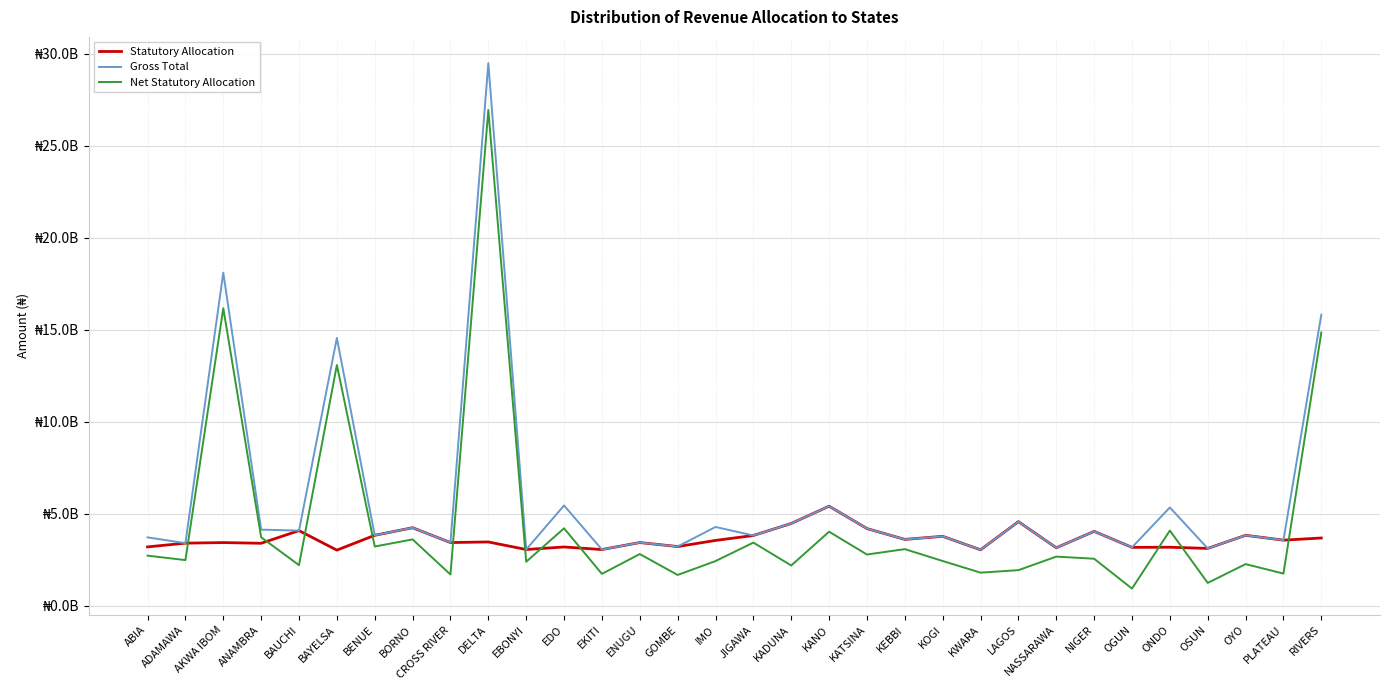

True or false: Statutory Allocation has more than 2 interior local peaks.

True